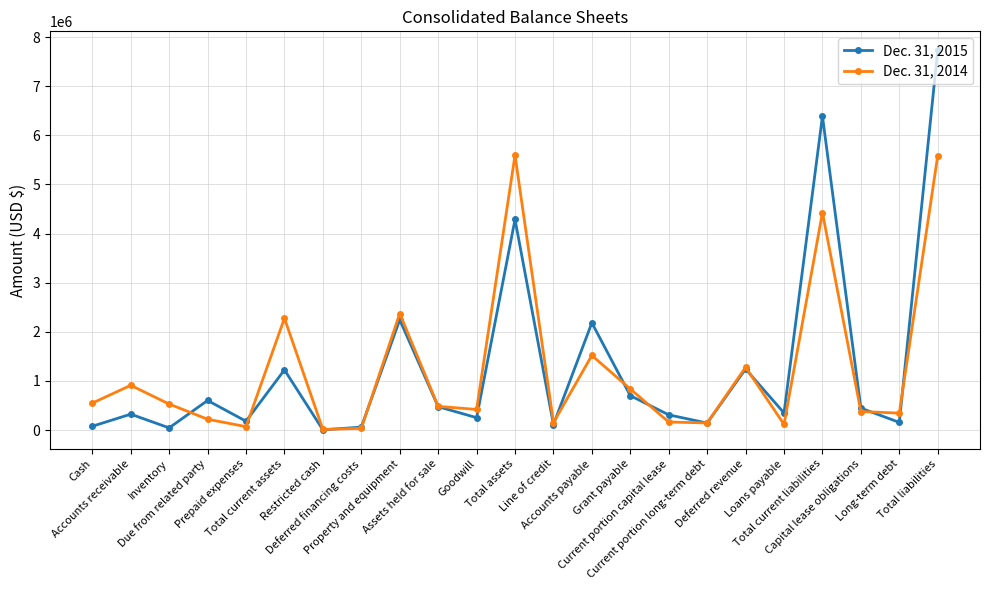

At how many categories does at least one series exceed 5058921?

3